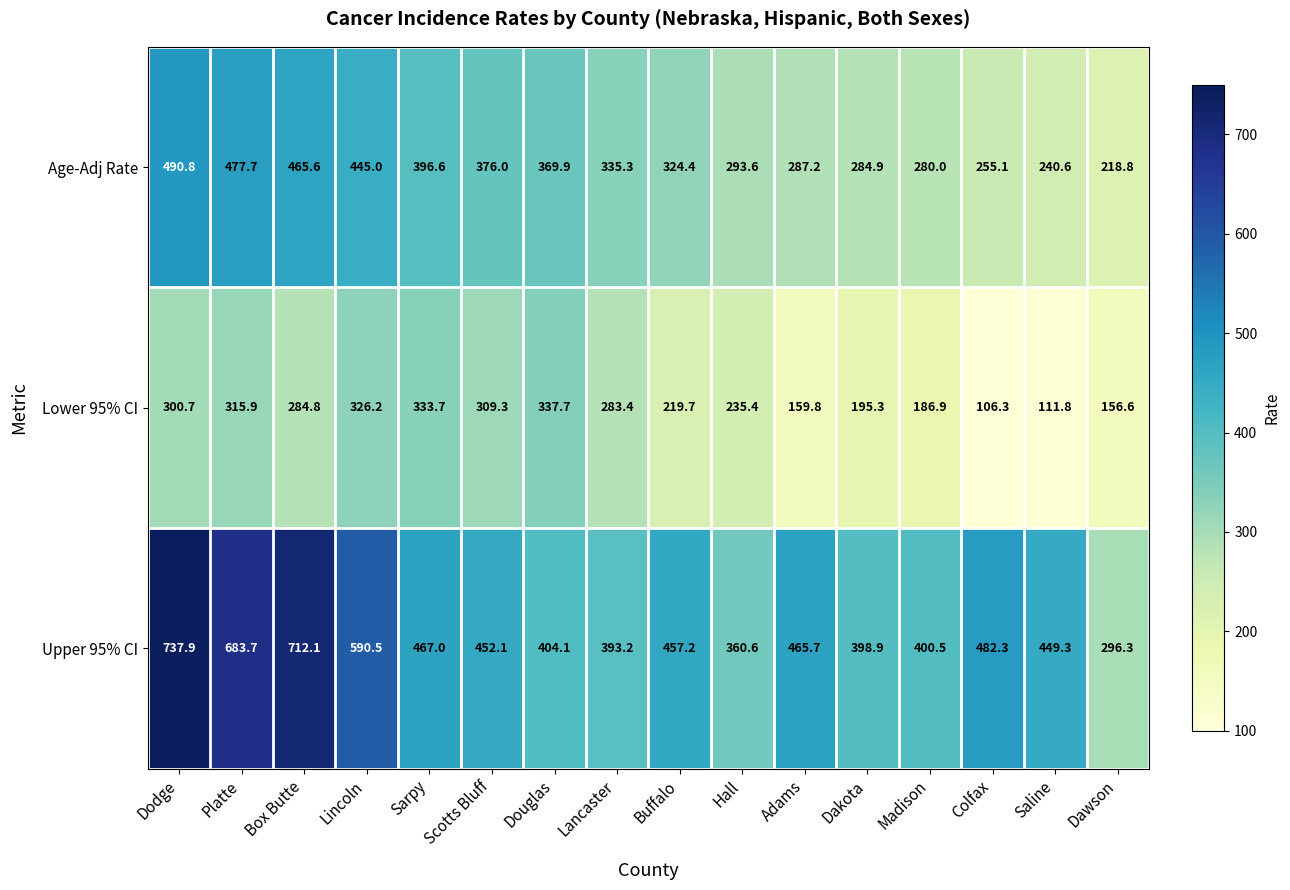

Between Lincoln and Saline, which series saw the biggest shift?

Lower 95% CI